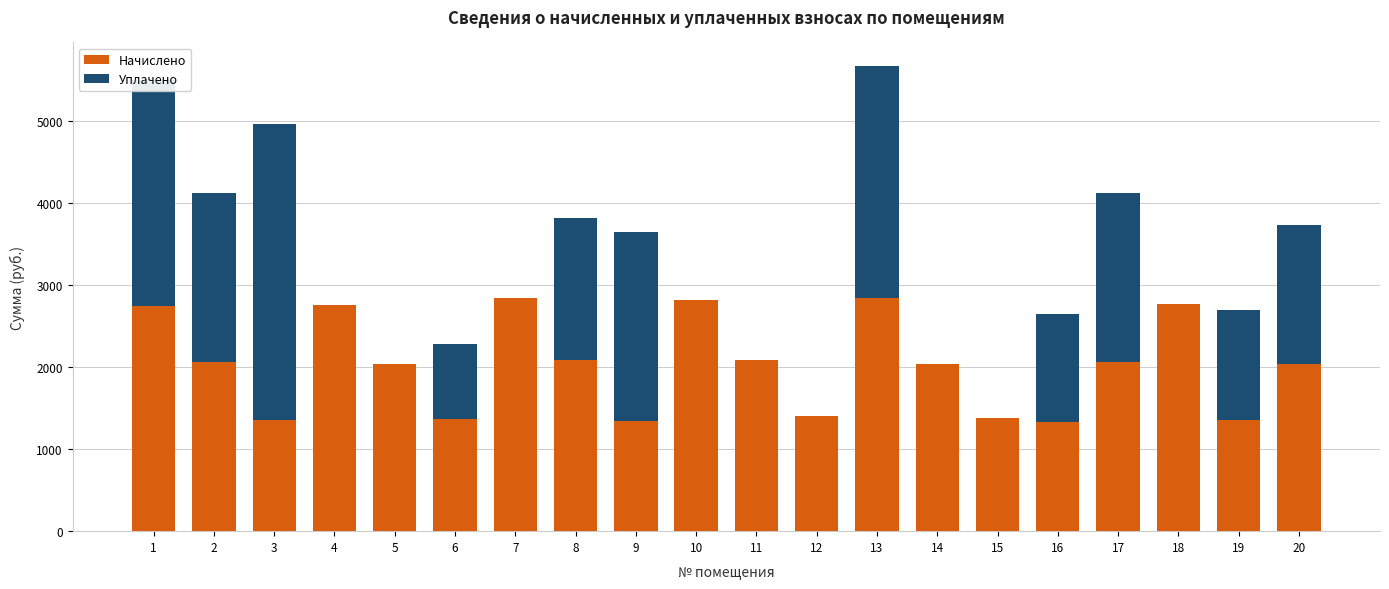

What is the maximum value for Начислено?

2842.9